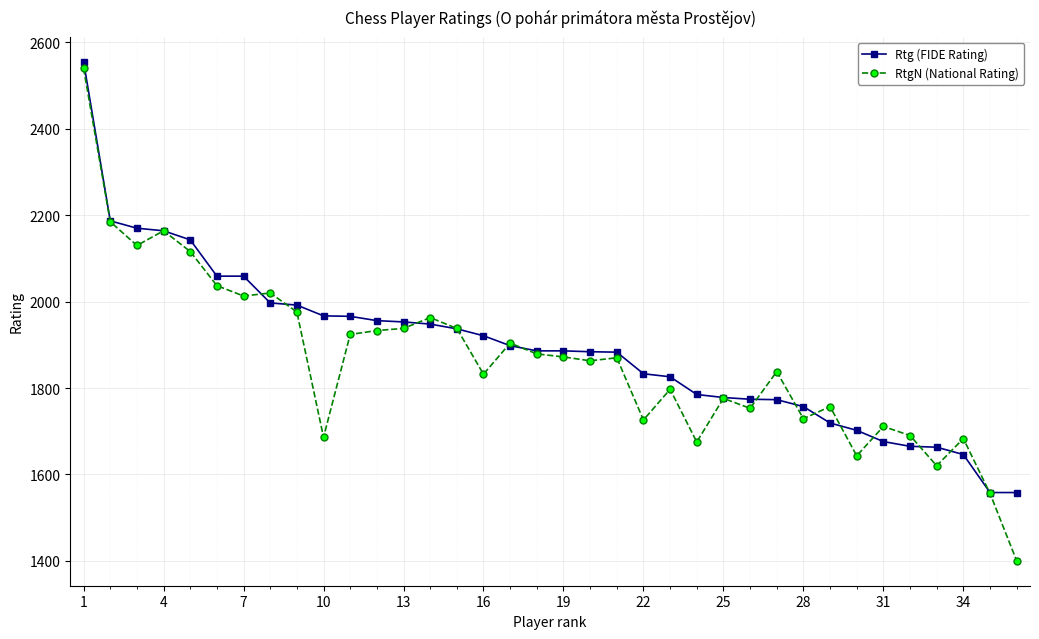

What is the lowest value of the RtgN (National Rating) series?

1400